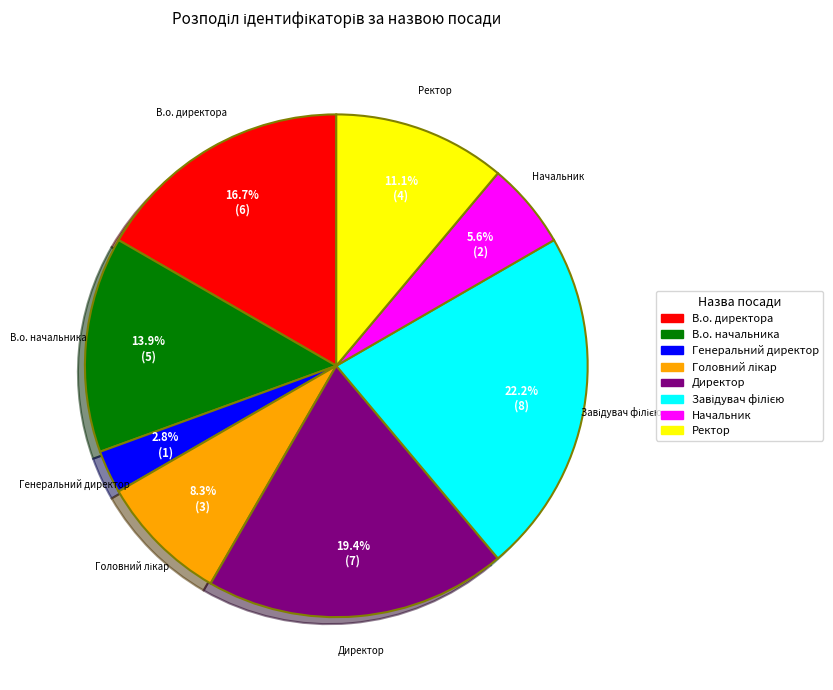

Is В.о. директора the majority of the pie?

No